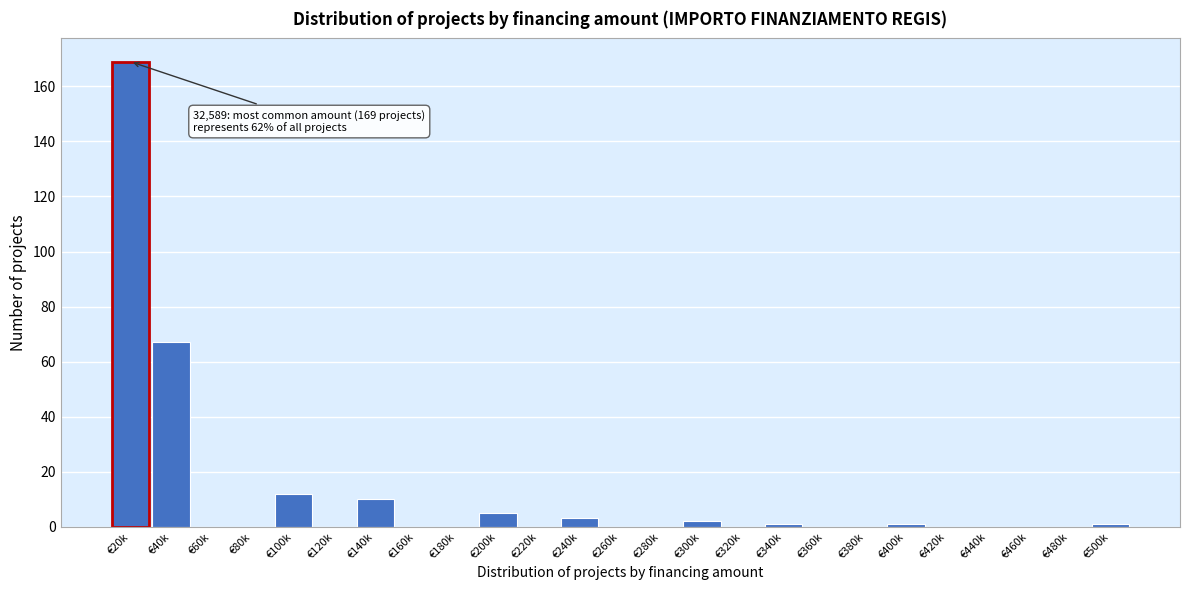

Reading right to left, what are all the values shown in this chart?

€500k=1	€480k=0	€460k=0	€440k=0	€420k=0	€400k=1	€380k=0	€360k=0	€340k=1	€320k=0	€300k=2	€280k=0	€260k=0	€240k=3	€220k=0	€200k=5	€180k=0	€160k=0	€140k=10	€120k=0	€100k=12	€80k=0	€60k=0	€40k=67	€20k=169